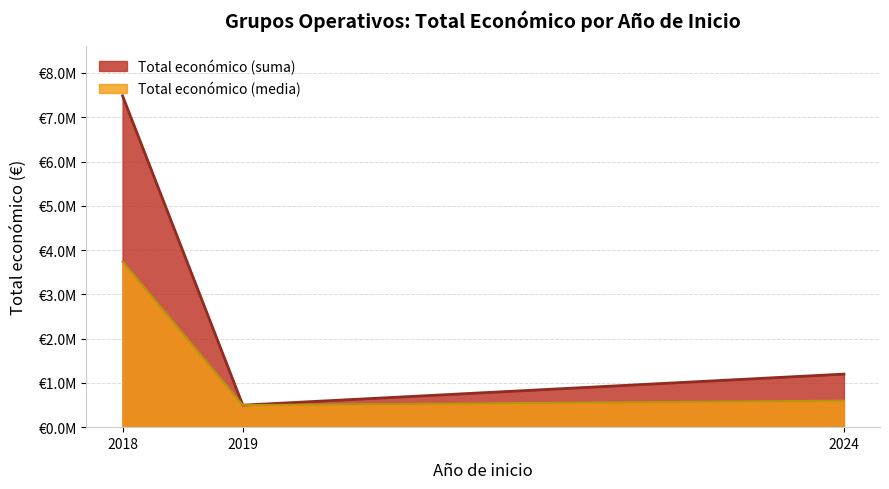

What are all the series names shown in the legend?

Total económico (suma), Total económico (media)